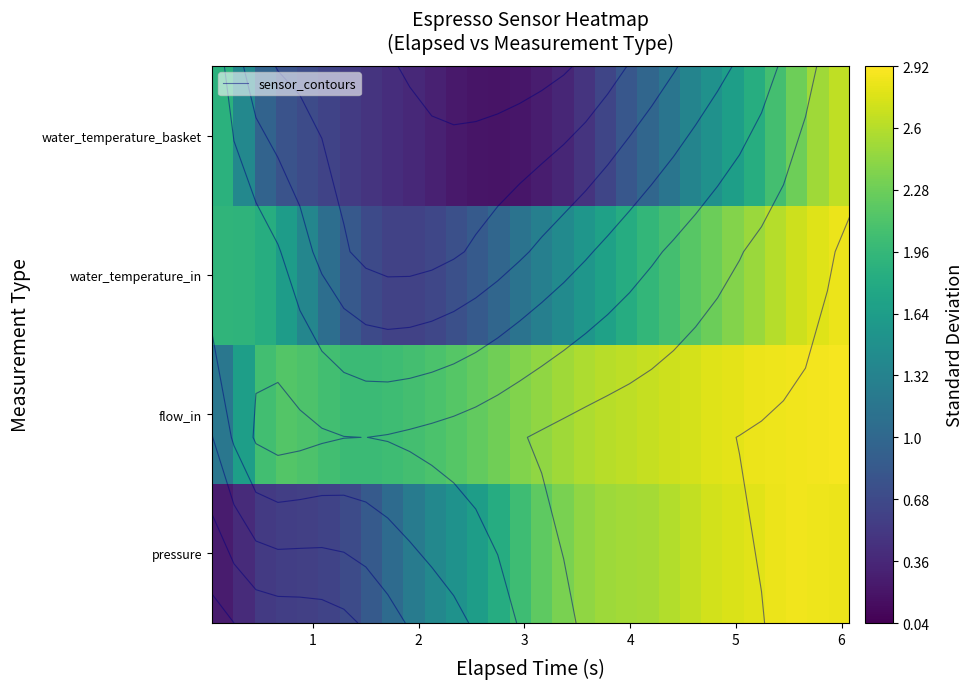

What is the difference between the maximum and minimum values in the water_temperature_in series?

2.2